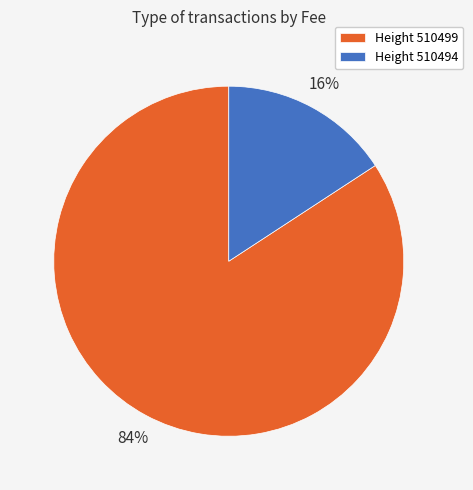

What is the majority slice?

Height 510499